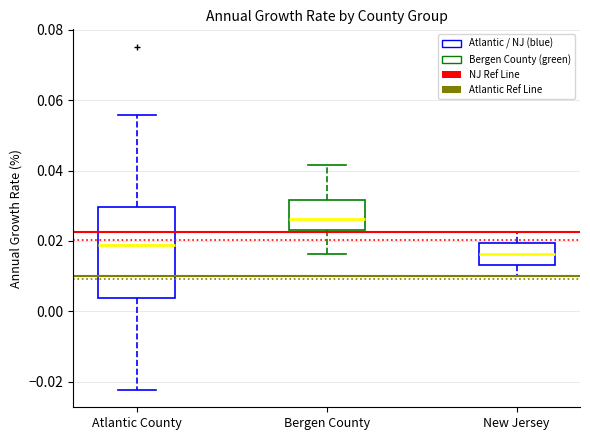

Which box has the highest median line?

Bergen County